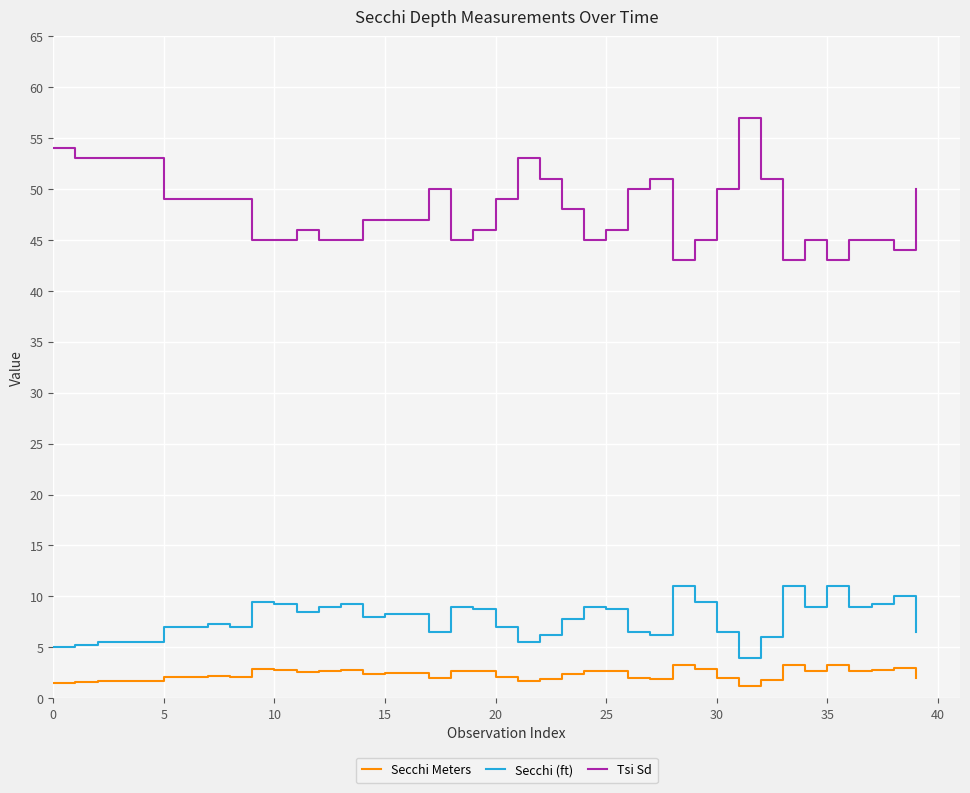

Which series has the widest spread of values?

Tsi Sd